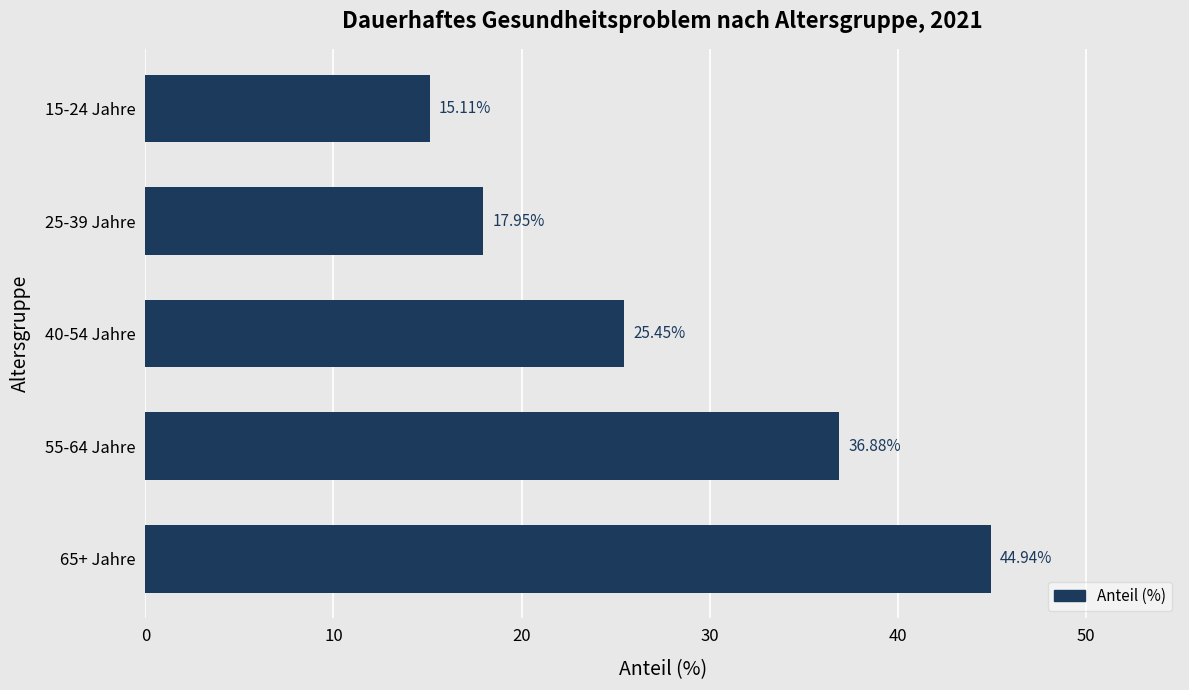

What is the sum of the values at 65+ Jahre and 25-39 Jahre?

62.9